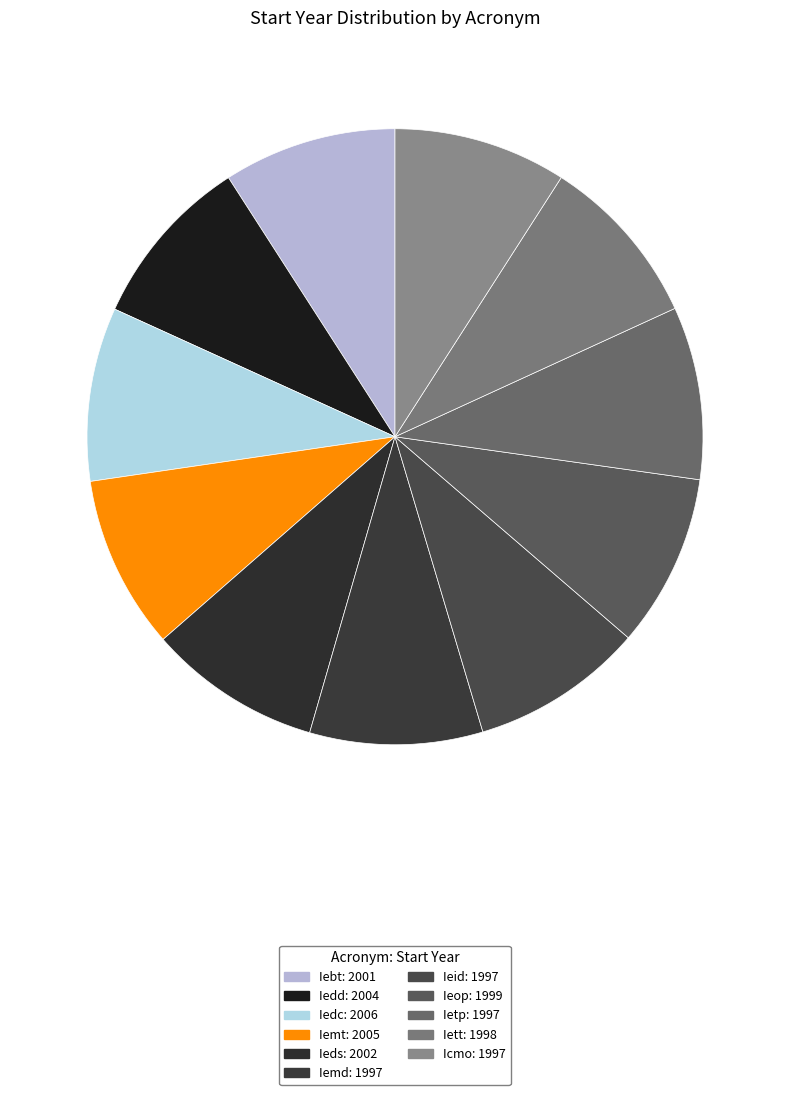

True or false: Ietp accounts for 1% of the total.

False